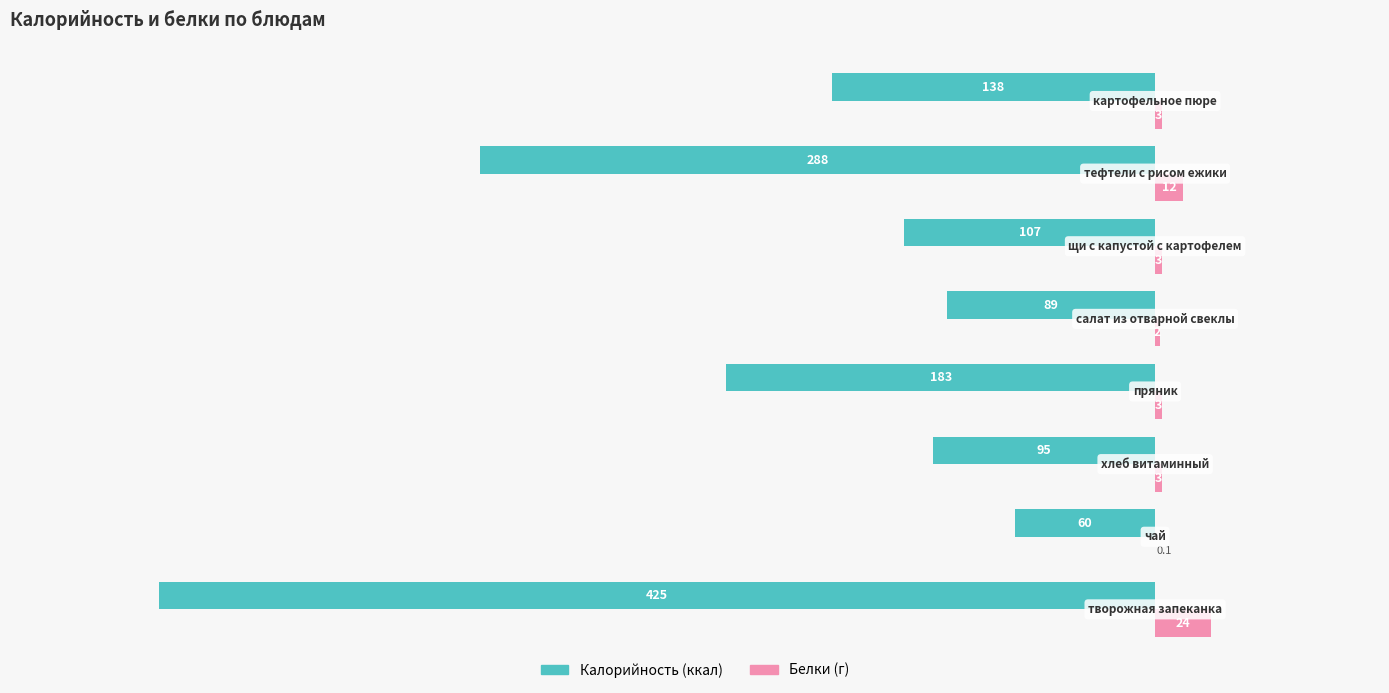

What is the greatest value displayed?

24.0